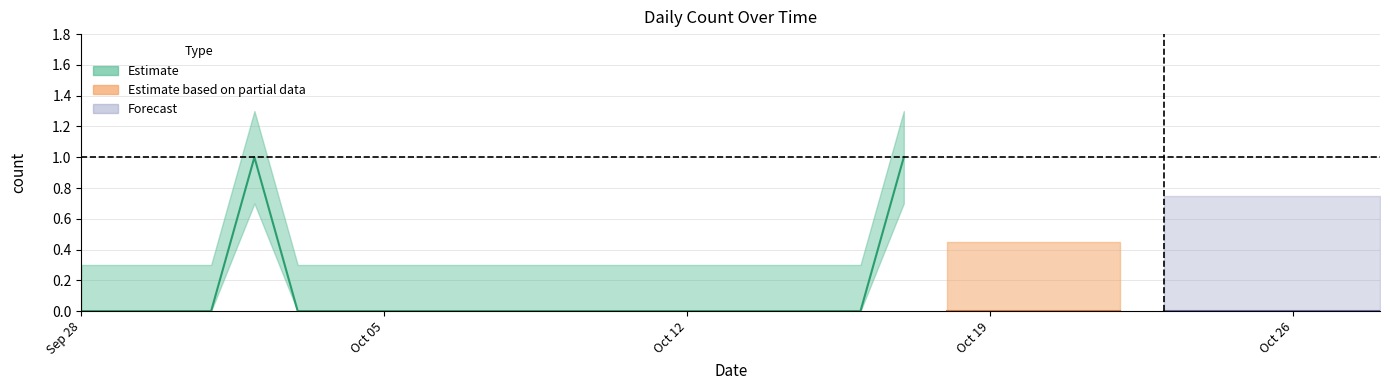

Count the values in the range 0 to 1.

31